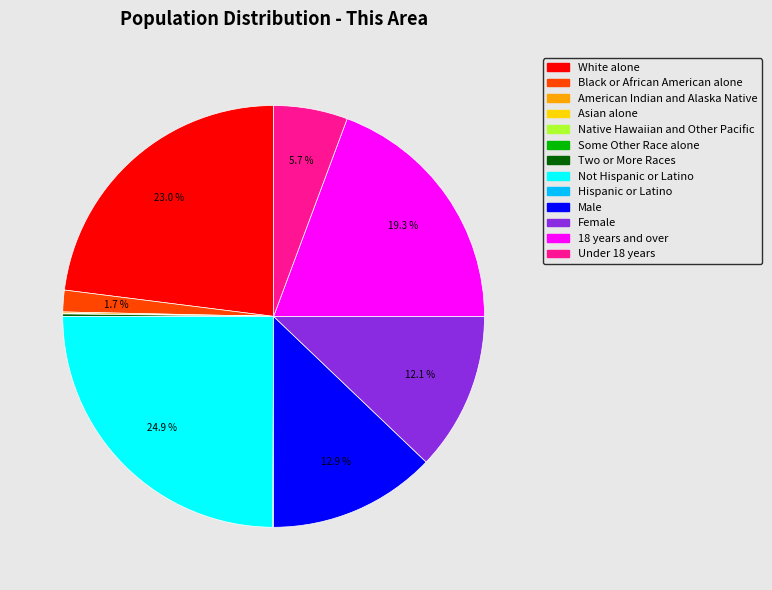

Does any single category account for the majority?

No